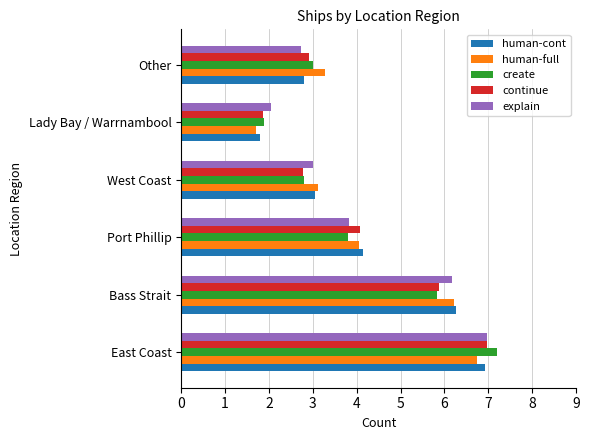

At which label does create reach its minimum?

Lady Bay / Warrnambool